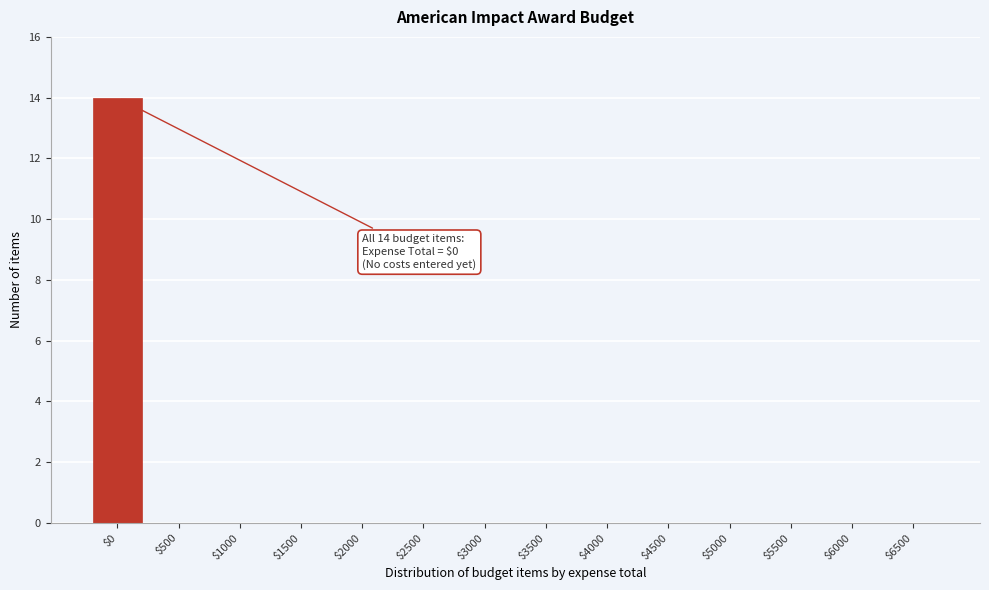

What is the greatest value displayed?

14